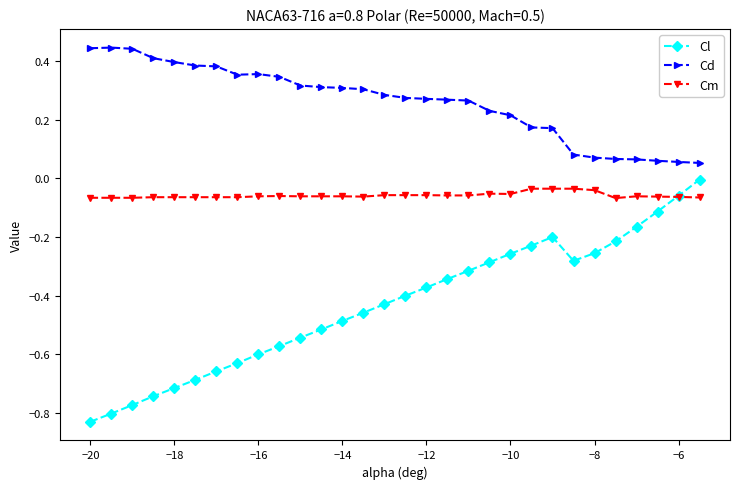

True or false: Cd and Cm intersect in this chart.

False